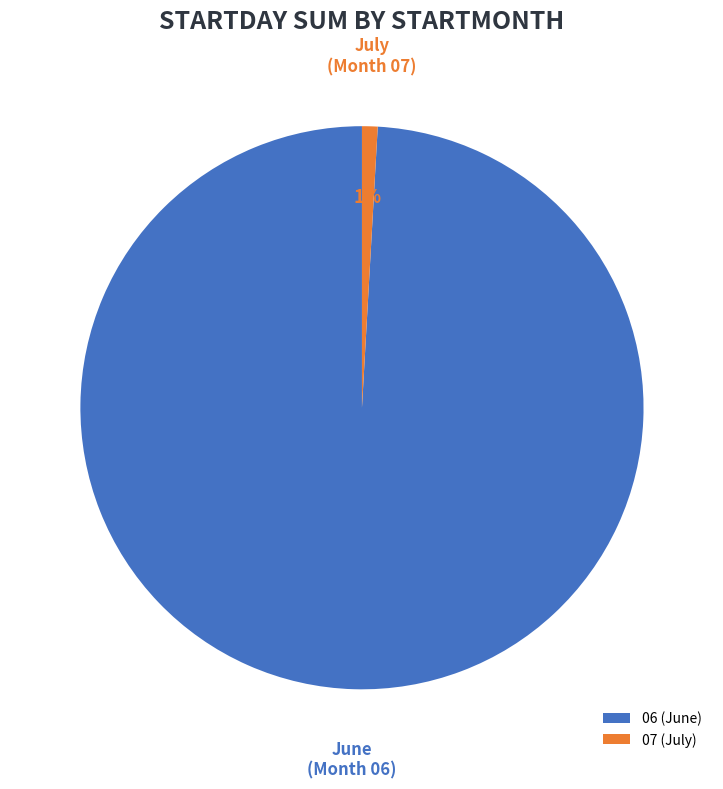

What percentage is the 07 slice, to the nearest percent?

1%